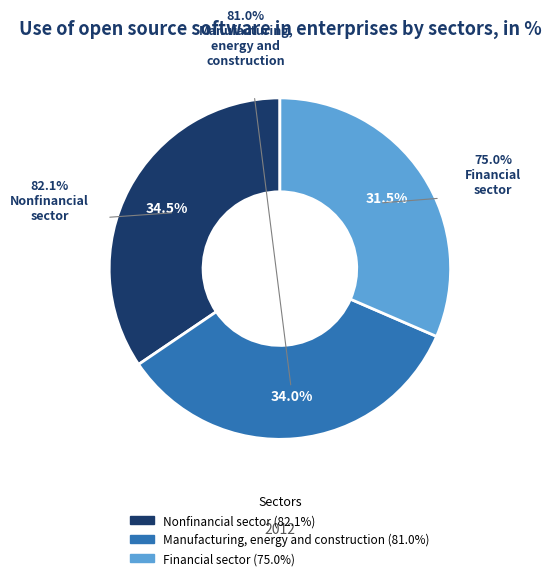

To the nearest percent, what is the difference between the largest and smallest slice percentages?

3%